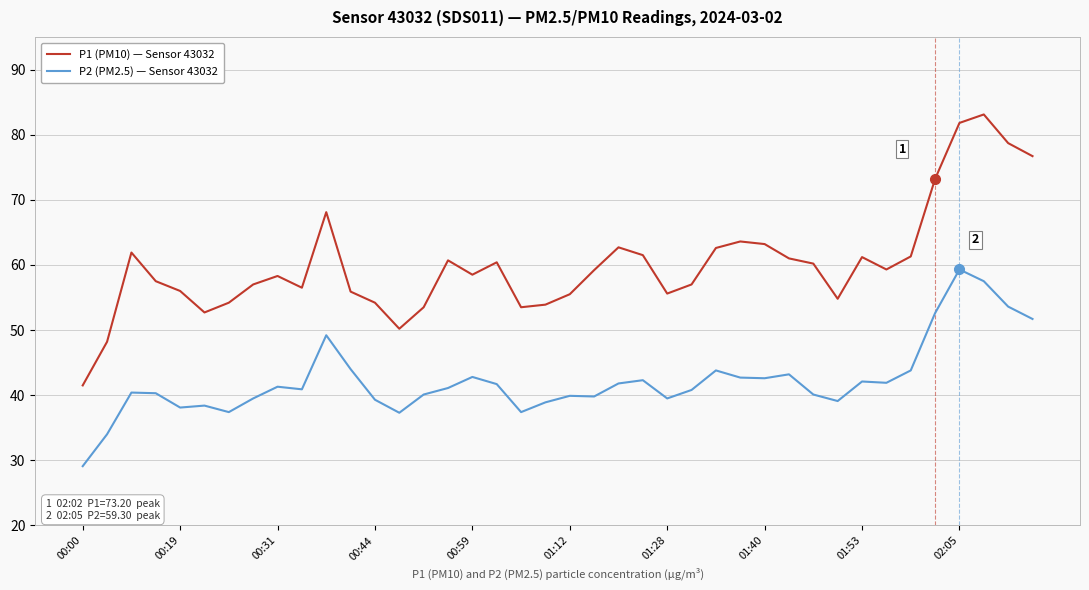

What is the highest value of the P1 (PM10) — Sensor 43032 series?

83.1